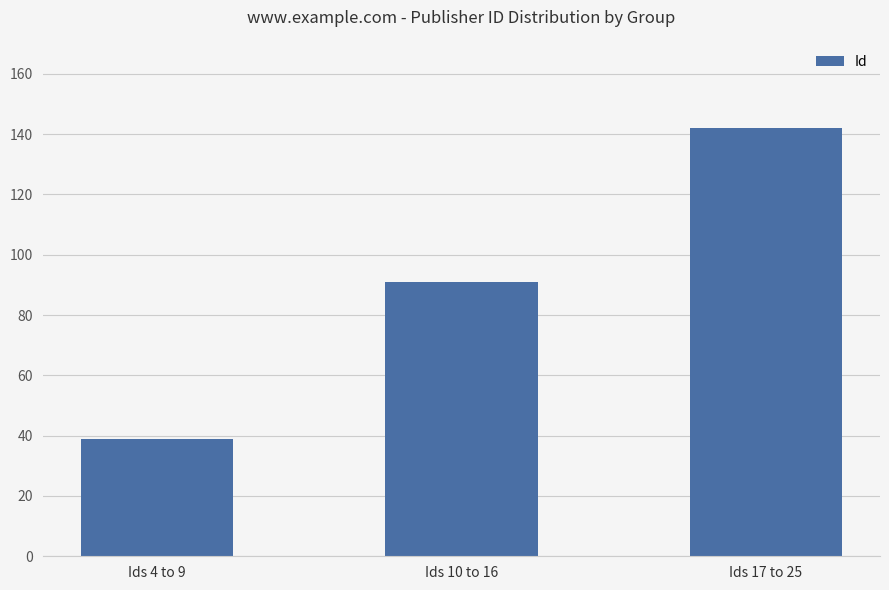

Where is the data nearest to the value 90?

Ids 10 to 16